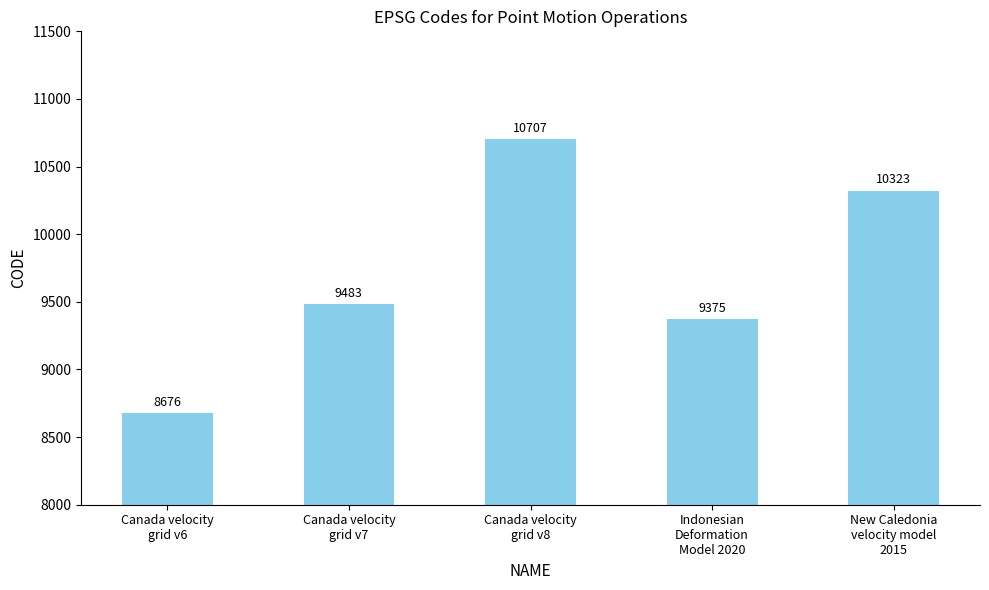

Between Canada velocity
grid v6 and Indonesian
Deformation
Model 2020, which is larger?

Indonesian
Deformation
Model 2020